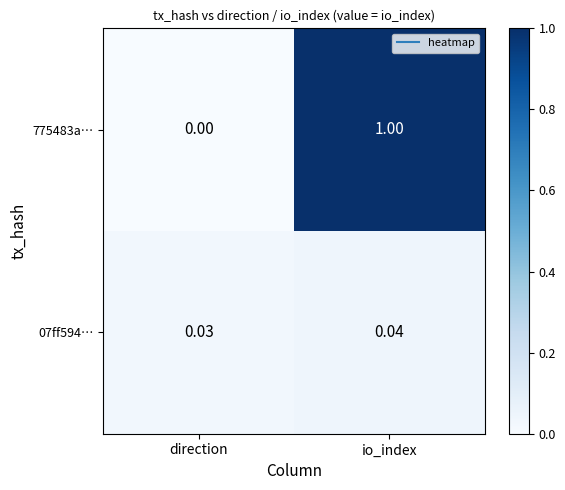

Which series has the largest total across all categories?

775483a…